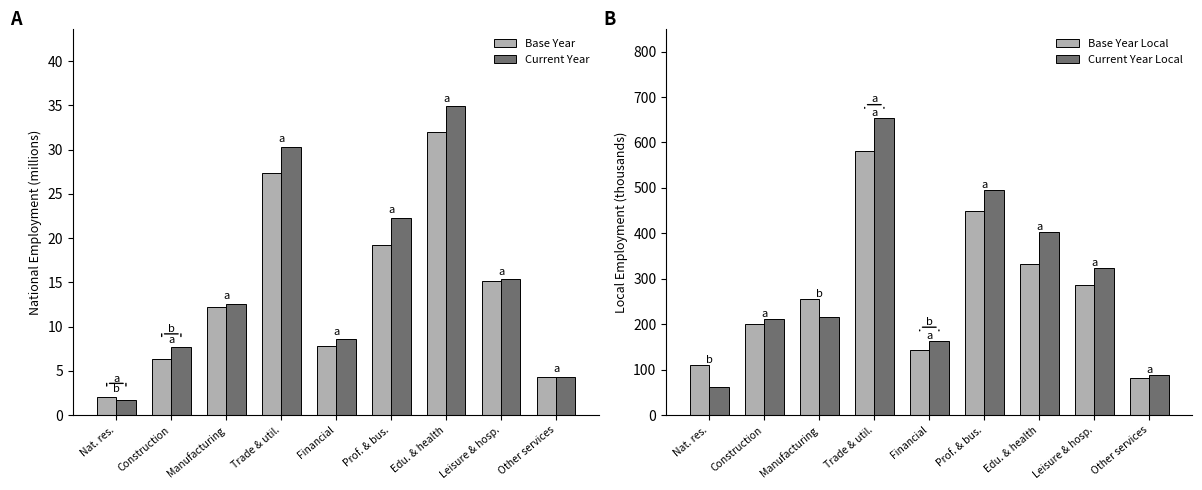

Which category has the lowest value in the Base Year Local series?

Other services